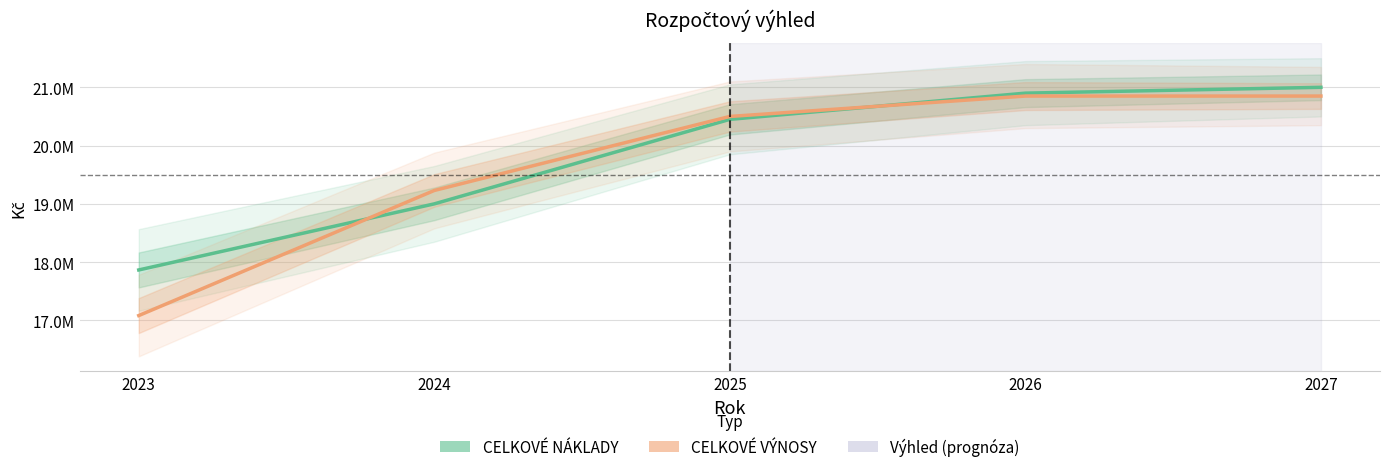

What are all the series names shown in the legend?

CELKOVÉ NÁKLADY, CELKOVÉ VÝNOSY